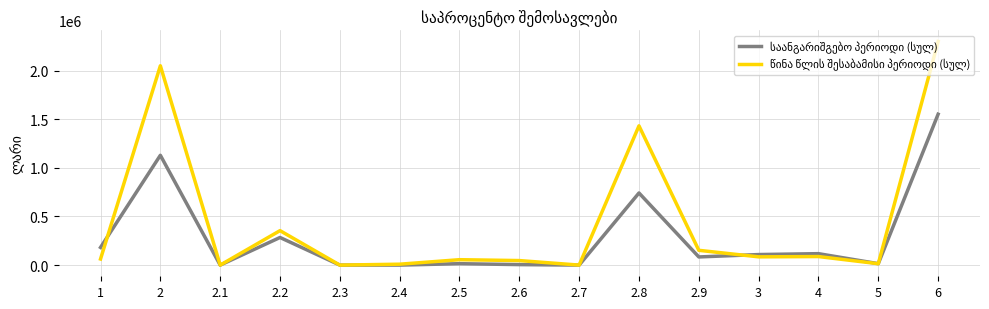

What is the difference between the highest and lowest values at 2?

920288.6